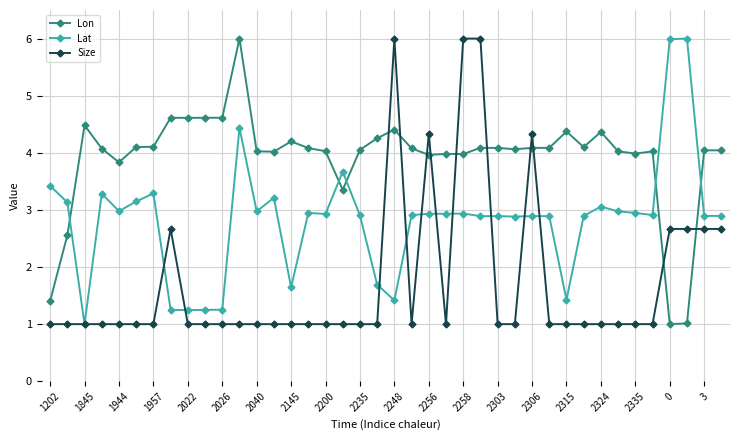

What is the highest value of the Size series?

6.0